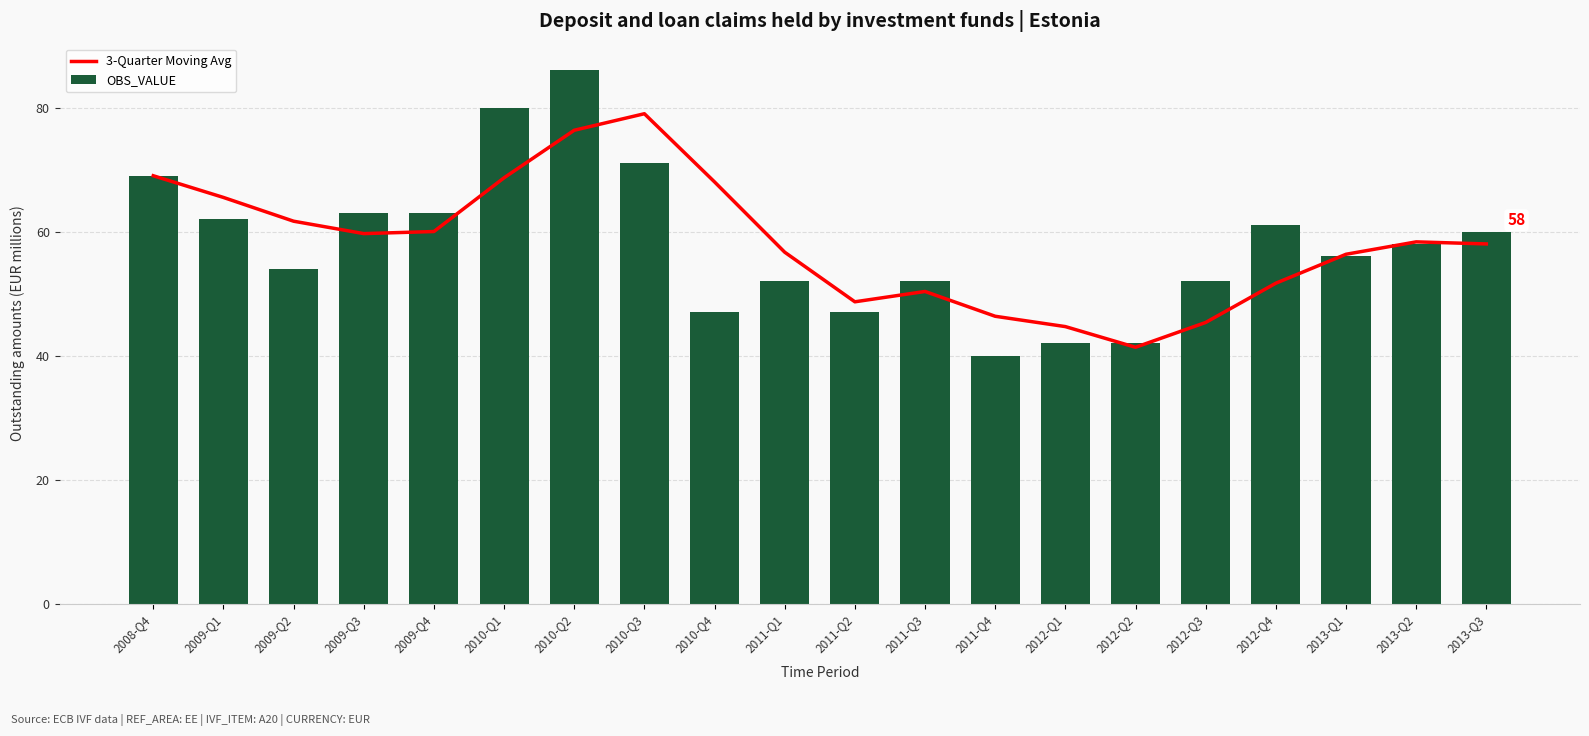

What is the difference between the maximum and minimum values in the 3-Quarter Moving Avg series?

37.7